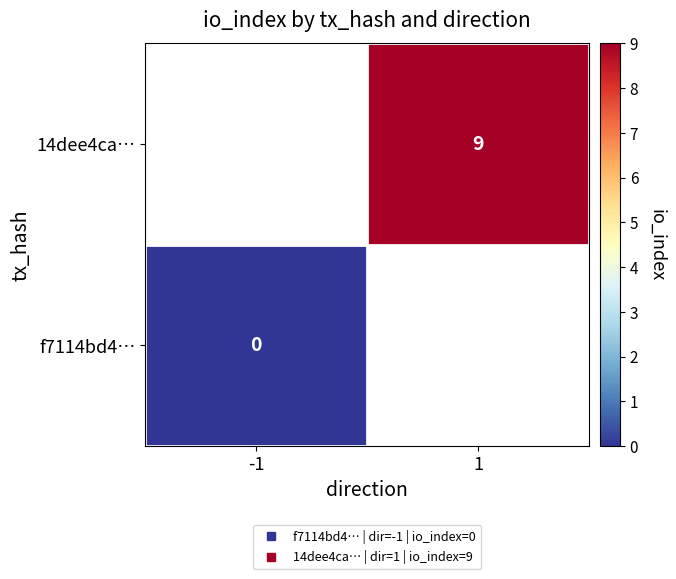

Count the number of categories in the chart.

2